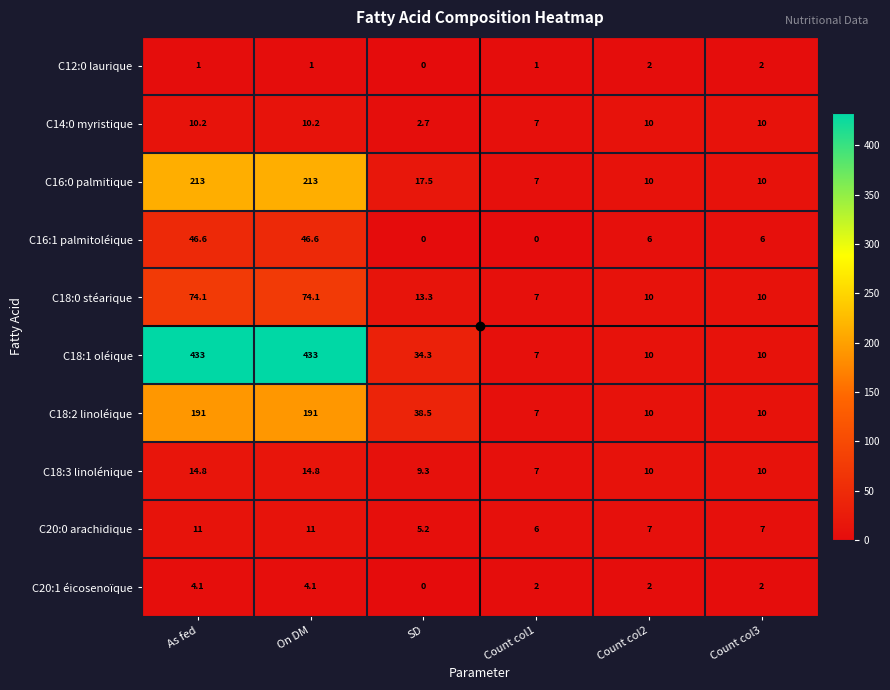

At which label does C20:1 éicosenoïque first exceed 2?

As fed